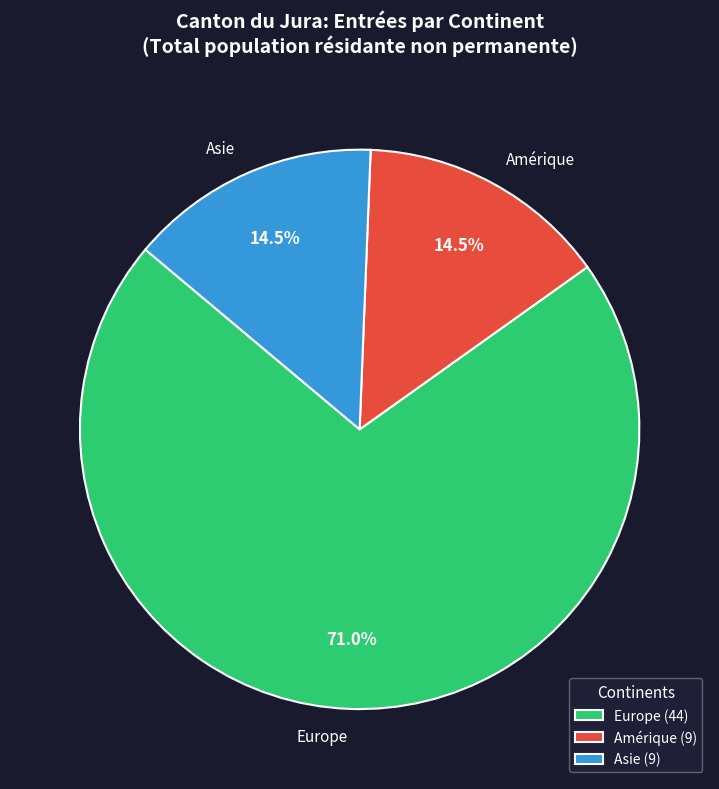

Combined, what portion of the pie is Europe and Amérique?

85.5%